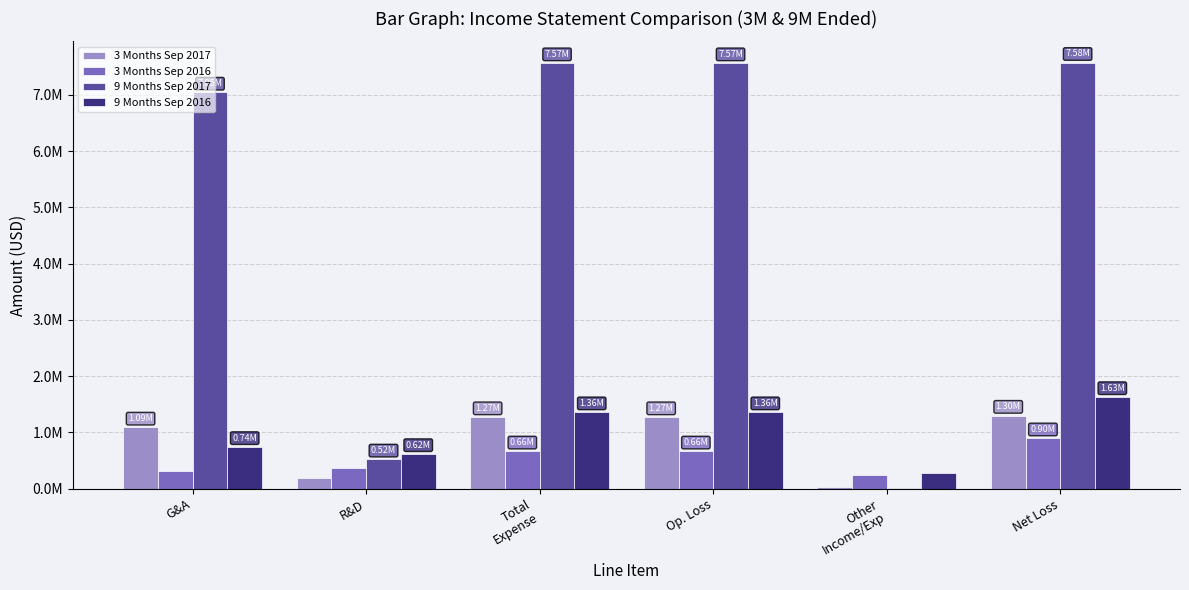

What are all the series names shown in the legend?

3 Months Sep 2017, 3 Months Sep 2016, 9 Months Sep 2017, 9 Months Sep 2016